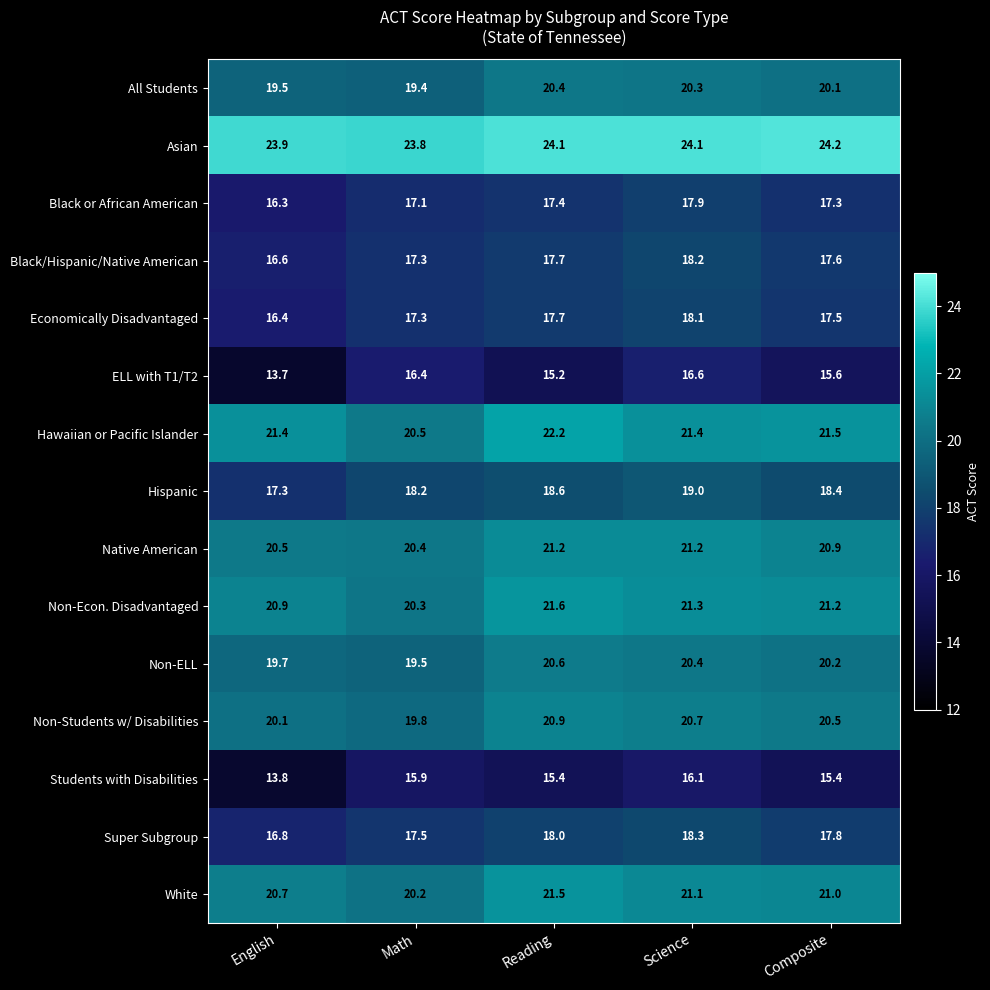

List the series in order of their peak value, highest first.

Asian, Hawaiian or Pacific Islander, Non-Econ. Disadvantaged, White, Native American, Non-Students w/ Disabilities, Non-ELL, All Students, Hispanic, Super Subgroup, Black/Hispanic/Native American, Economically Disadvantaged, Black or African American, ELL with T1/T2, Students with Disabilities